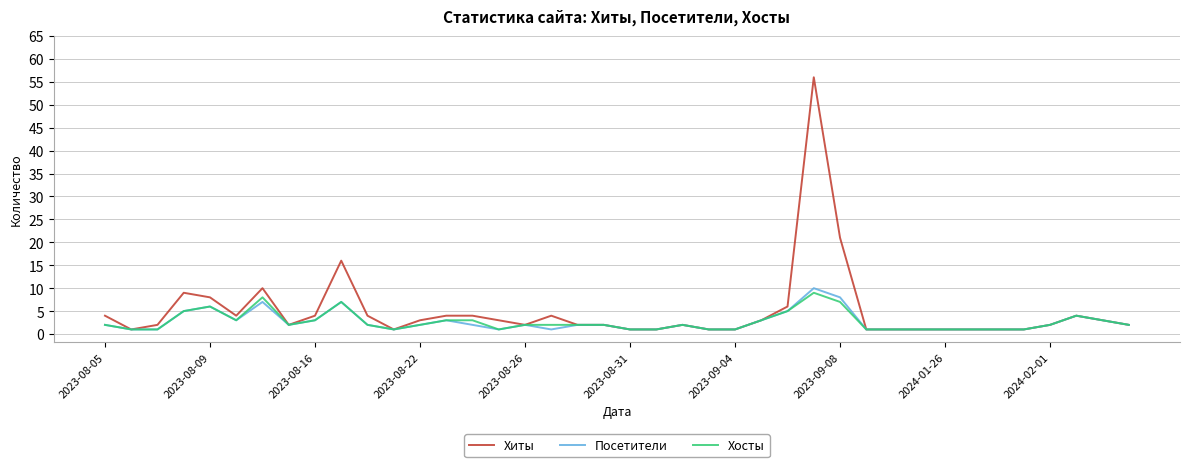

Does the chart have visible grid lines?

Yes